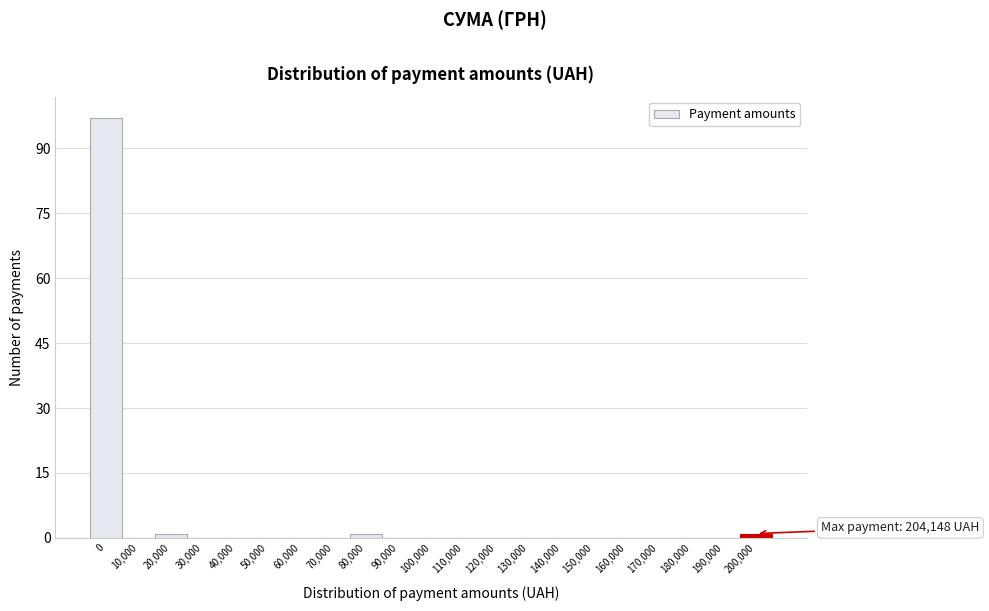

Reading left to right, extract all data points from this chart.

0=97	10,000=0	20,000=1	30,000=0	40,000=0	50,000=0	60,000=0	70,000=0	80,000=1	90,000=0	100,000=0	110,000=0	120,000=0	130,000=0	140,000=0	150,000=0	160,000=0	170,000=0	180,000=0	190,000=0	200,000=1